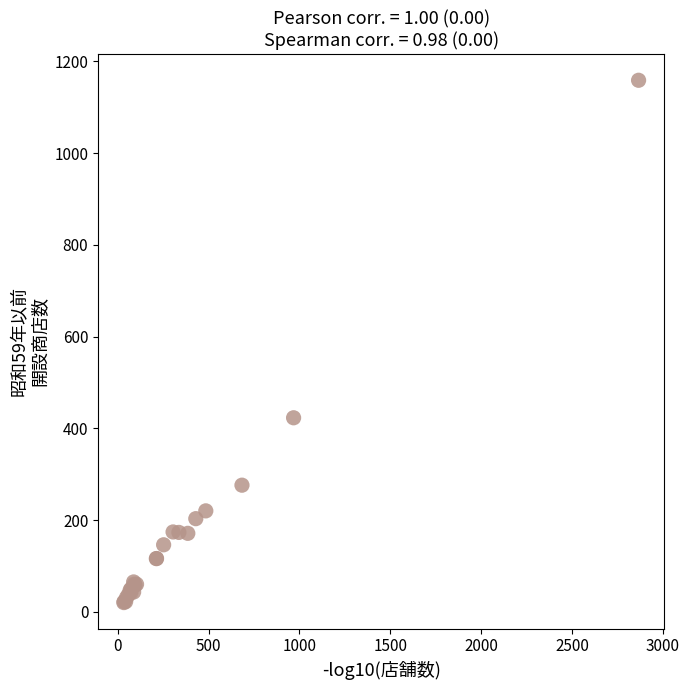

What Y value in the scatter plot is closest to 589?

423